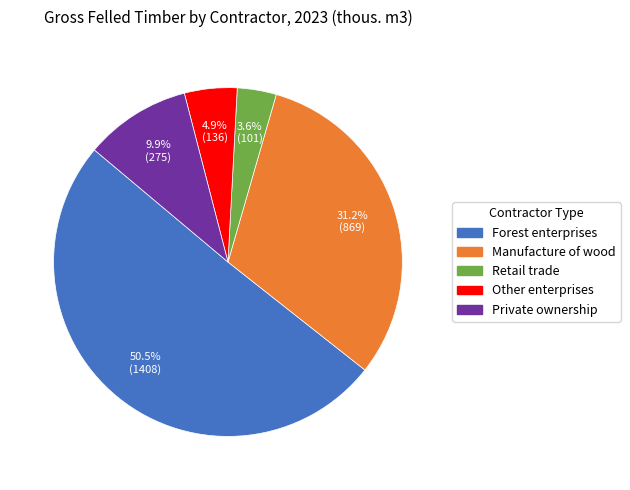

Rank the categories by value from highest to lowest.

Forest enterprises, Manufacture of wood, Private ownership, Other enterprises, Retail trade